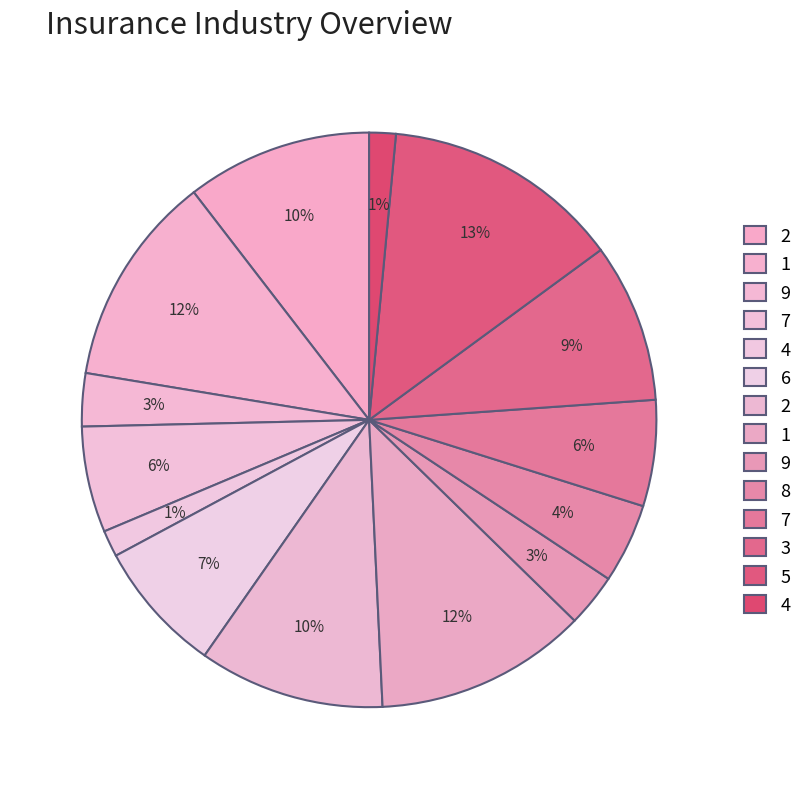

How many segments does this pie chart have?

14